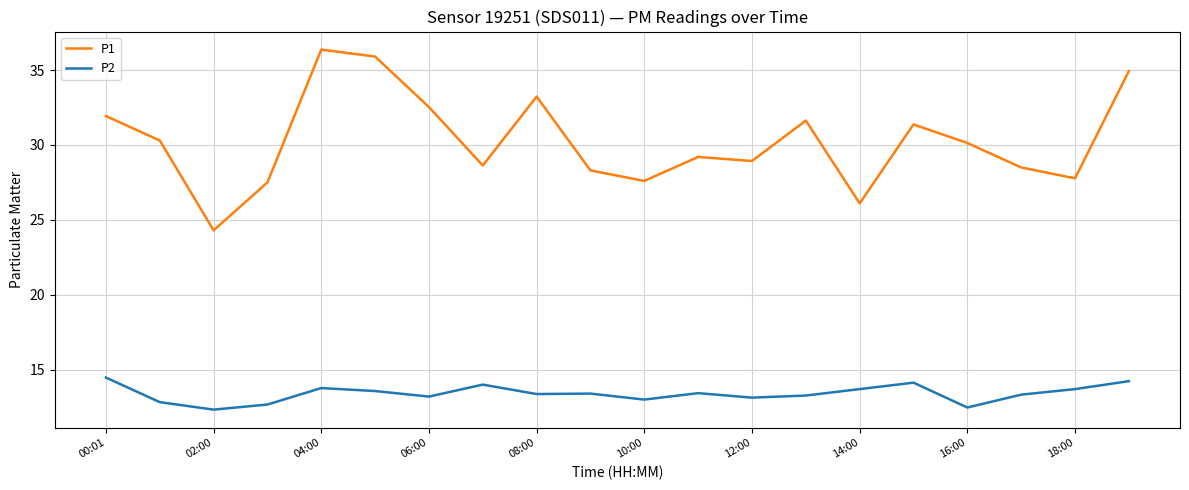

How many lines are shown in the chart?

2